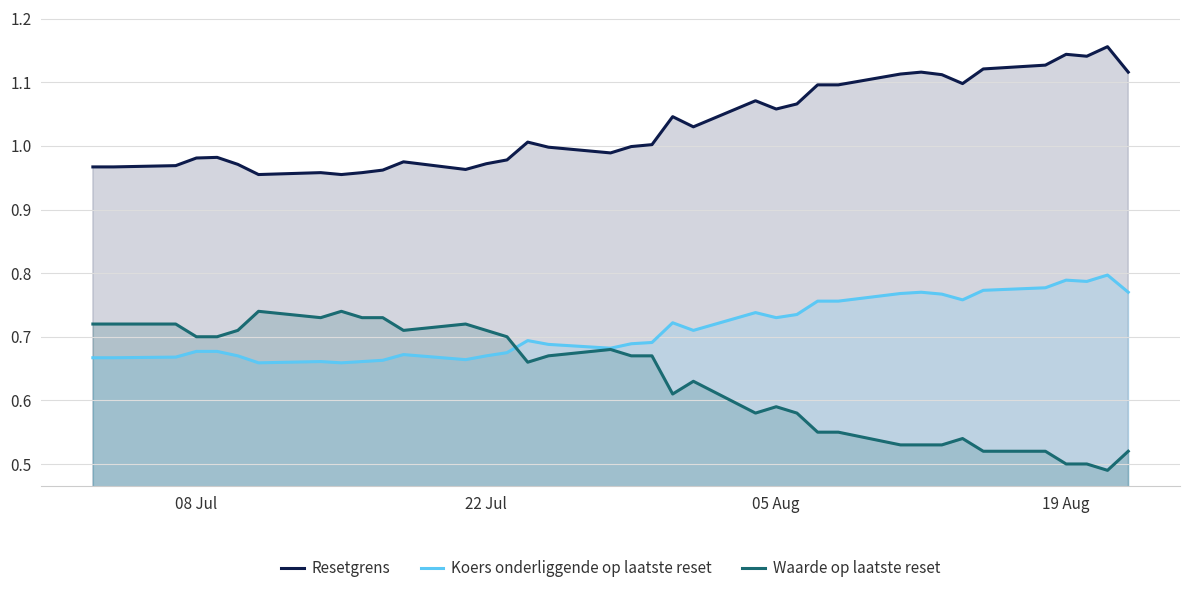

The value of Waarde op laatste reset at 05 Aug is 1.0. True or false?

False